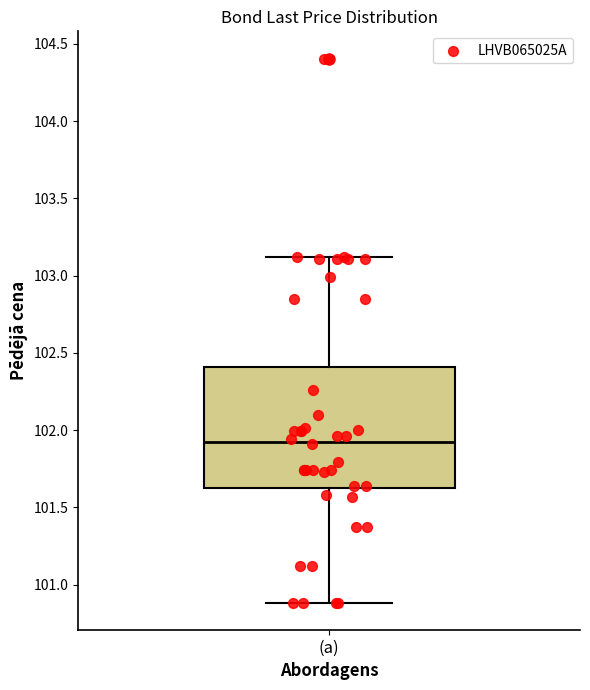

Where is the lower edge of the box for (a) on the y-axis? The values are not printed on the chart, so give them approximately, as read against the axis.

101.60